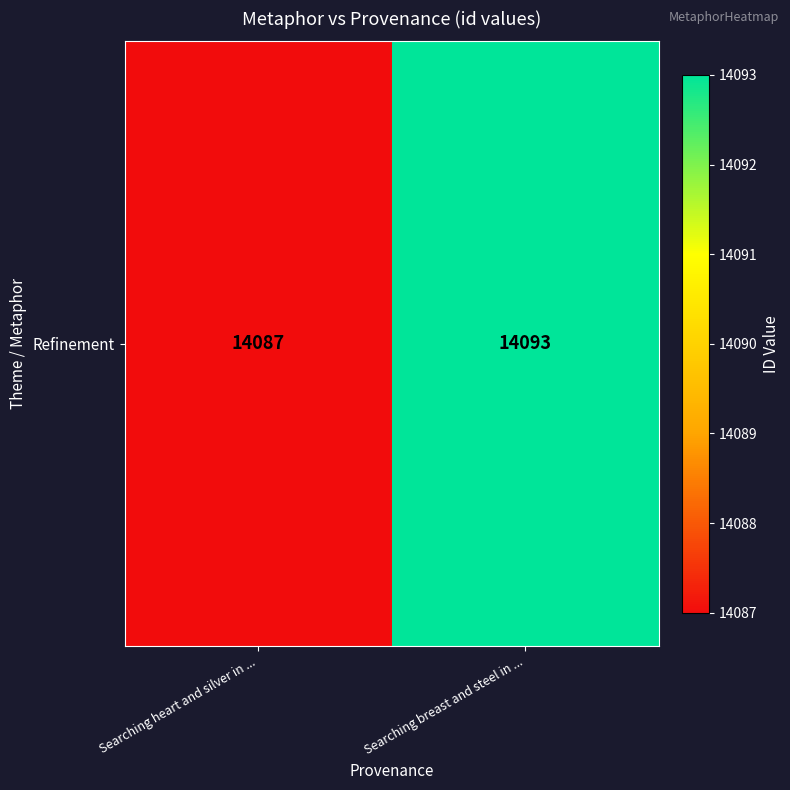

What is the difference between the values at Searching heart and silver in ... and Searching breast and steel in ...?

6